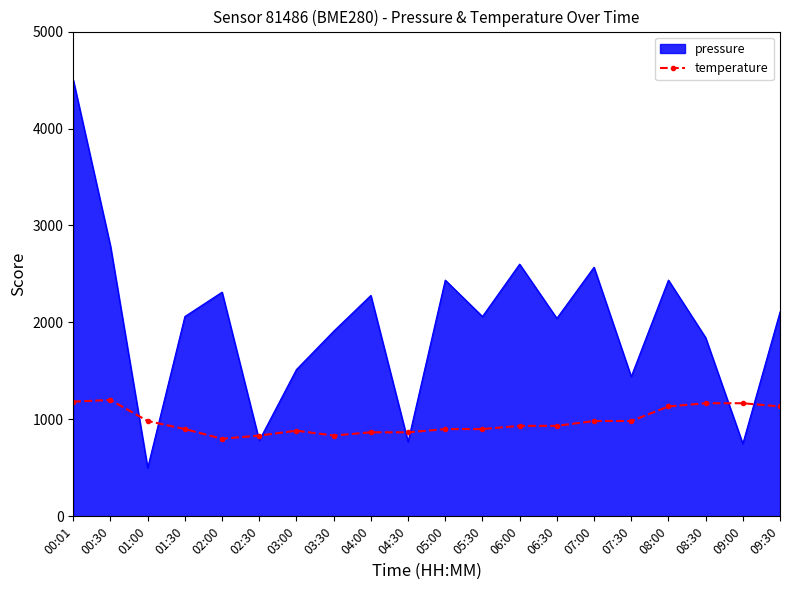

What is the difference between the maximum and minimum values in the pressure series?

4000.0